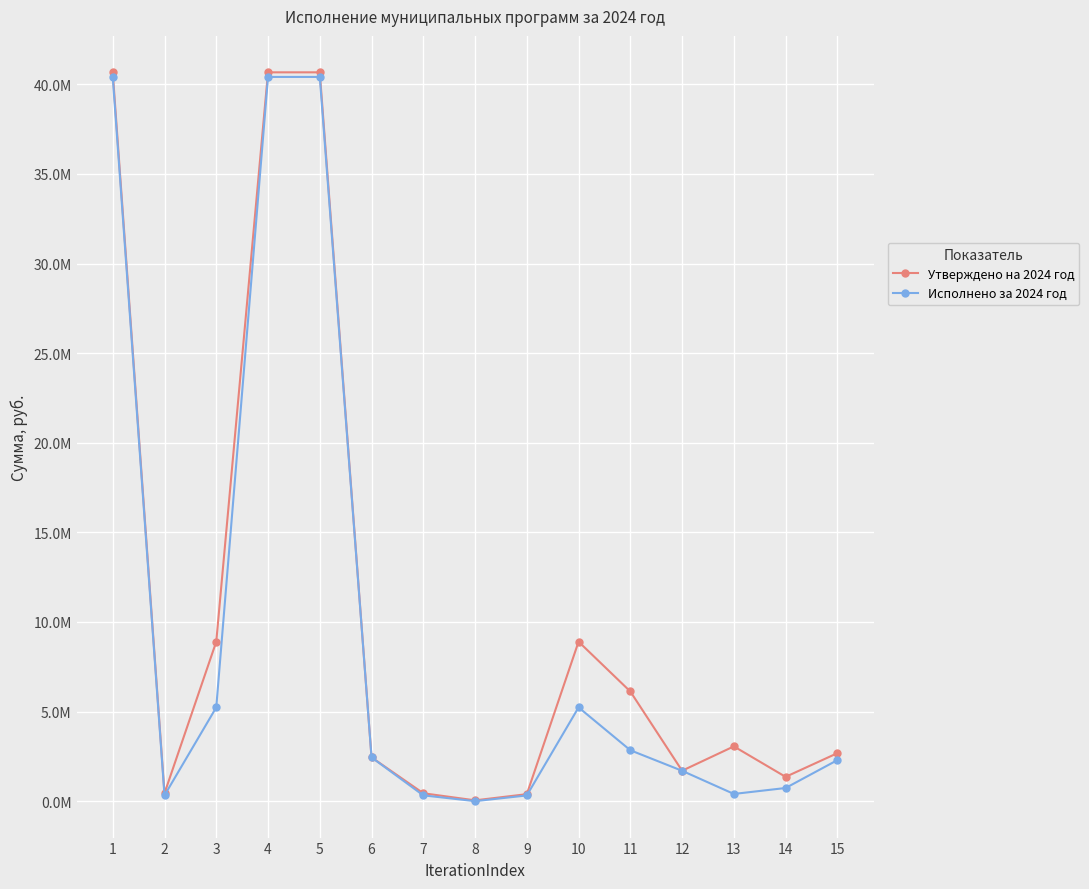

Between 13 and 15, which series saw the biggest shift?

Исполнено за 2024 год